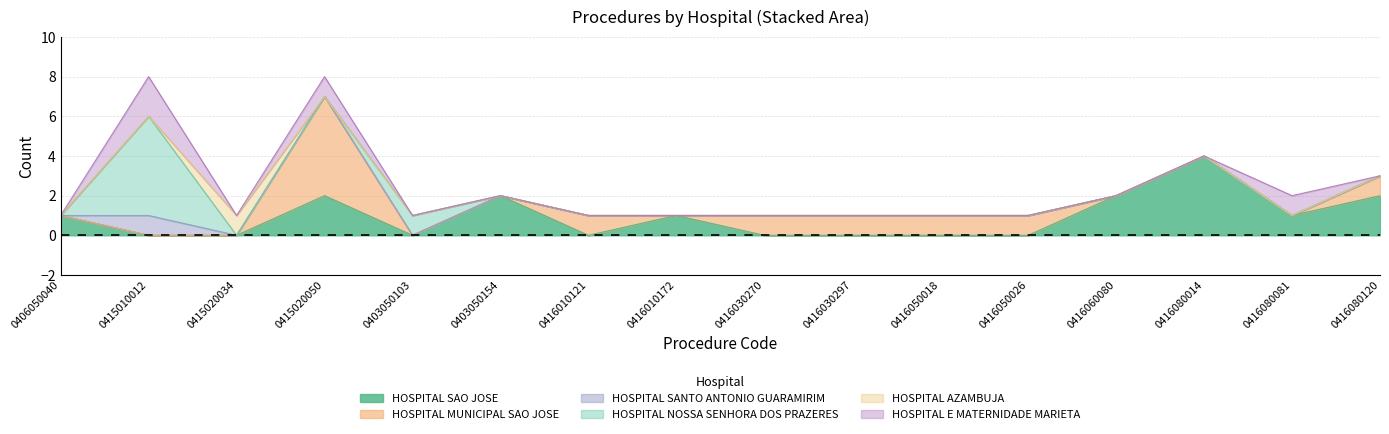

Does the chart display data point markers on the line(s)?

No